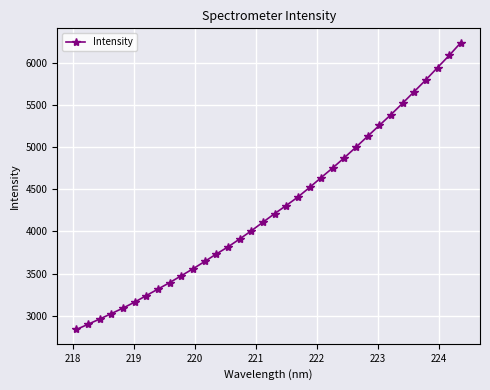

What is the sum of all values?

145965.8